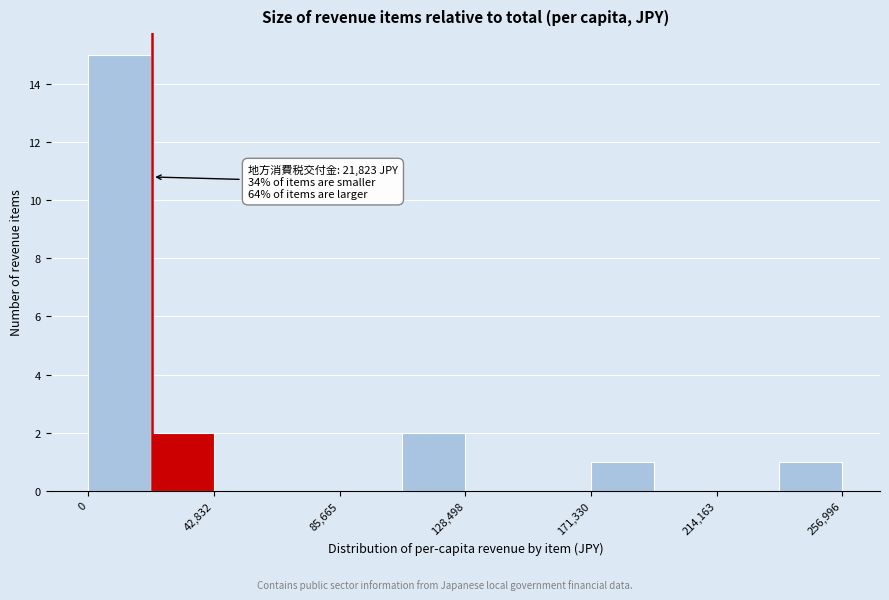

Which range on the x-axis has the tallest bar?

0 to 20000